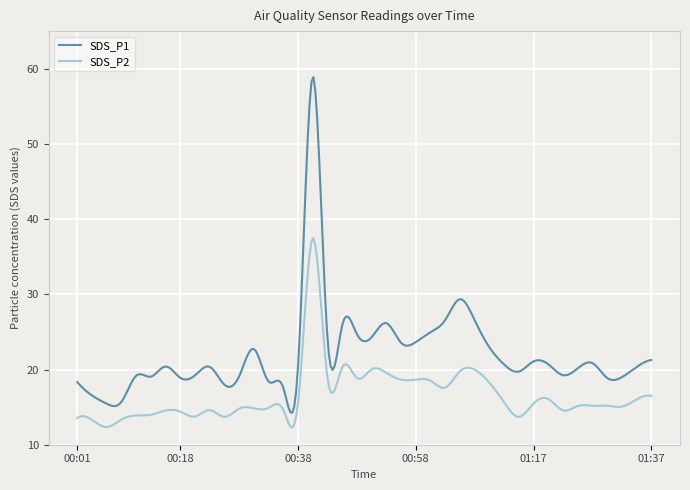

True or false: SDS_P2 and SDS_P1 intersect in this chart.

False